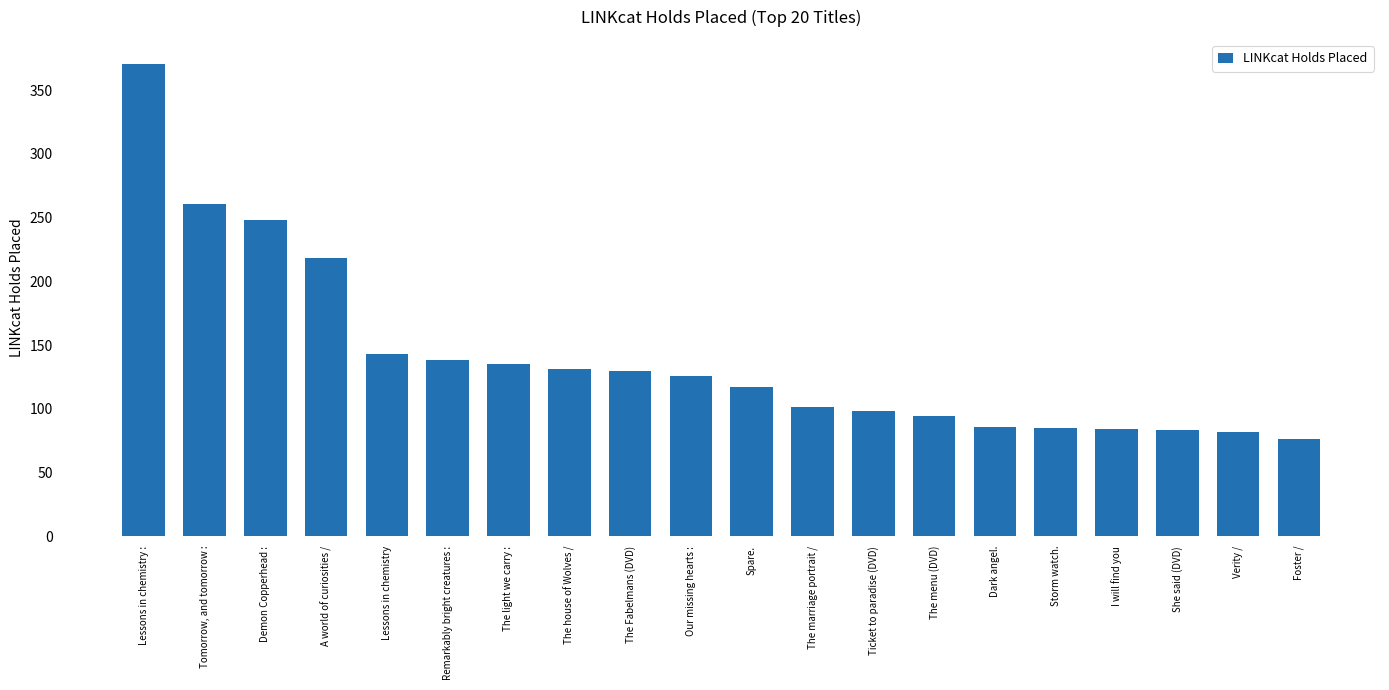

List the labels in order of value, smallest first.

Foster /, Verity /, She said (DVD), I will find you, Storm watch., Dark angel., The menu (DVD), Ticket to paradise (DVD), The marriage portrait /, Spare., Our missing hearts :, The Fabelmans (DVD), The house of Wolves /, The light we carry :, Remarkably bright creatures :, Lessons in chemistry, A world of curiosities /, Demon Copperhead :, Tomorrow, and tomorrow :, Lessons in chemistry :